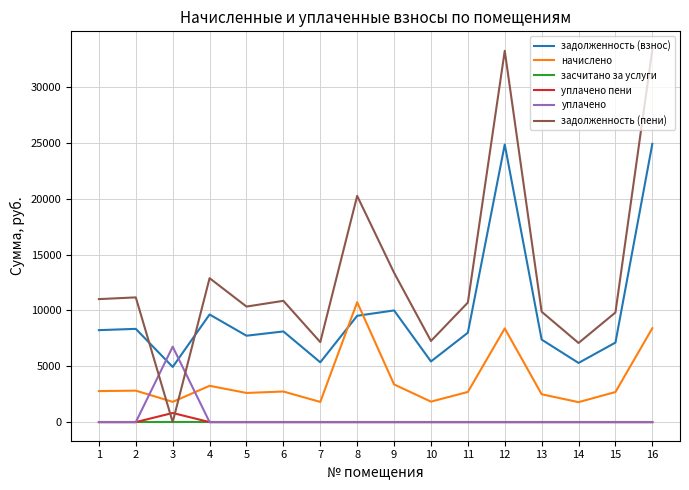

True or false: засчитано за услуги and задолженность (взнос) intersect in this chart.

False